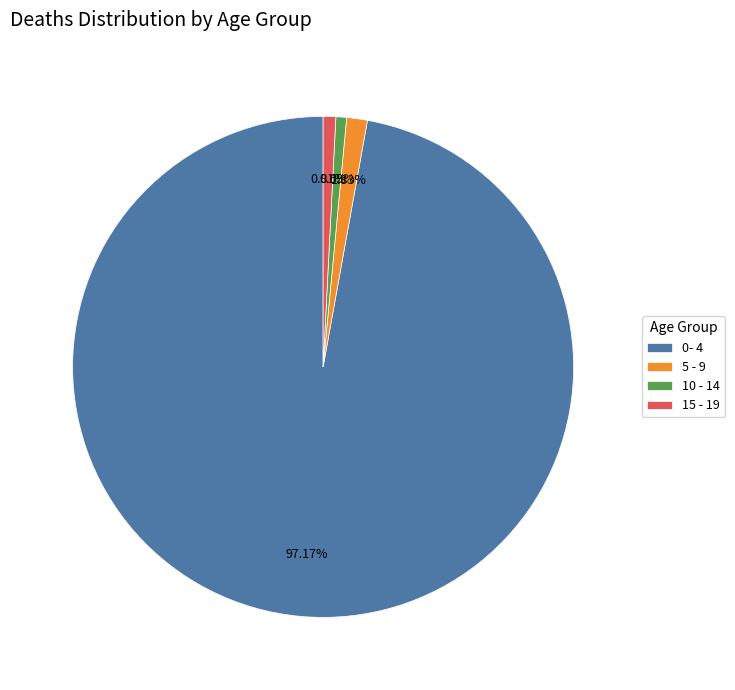

Which has a higher value, 10 - 14 or 5 - 9?

5 - 9